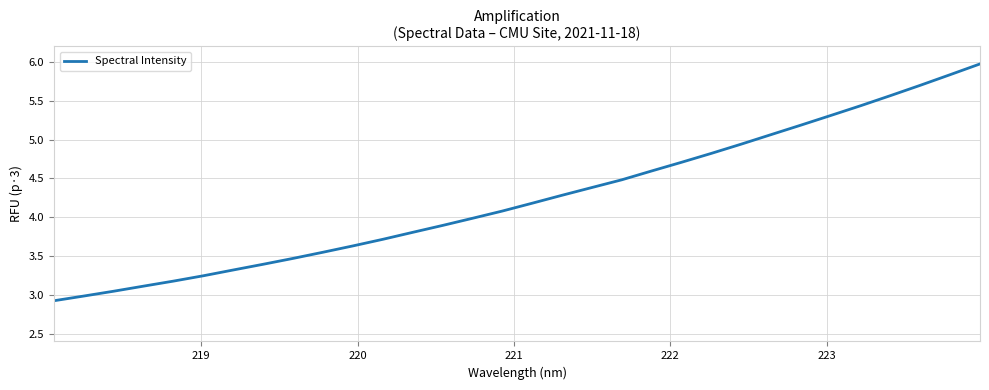

What is the difference between the maximum and minimum values?

3.1